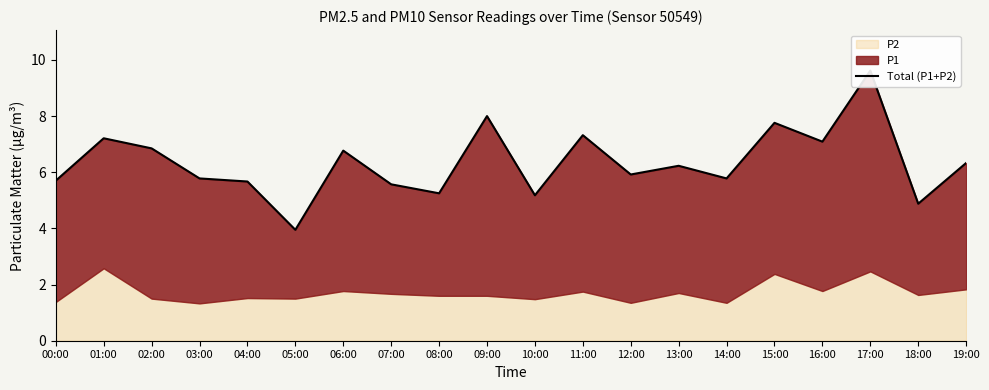

What is the label of the 18th point from the left?

17:00